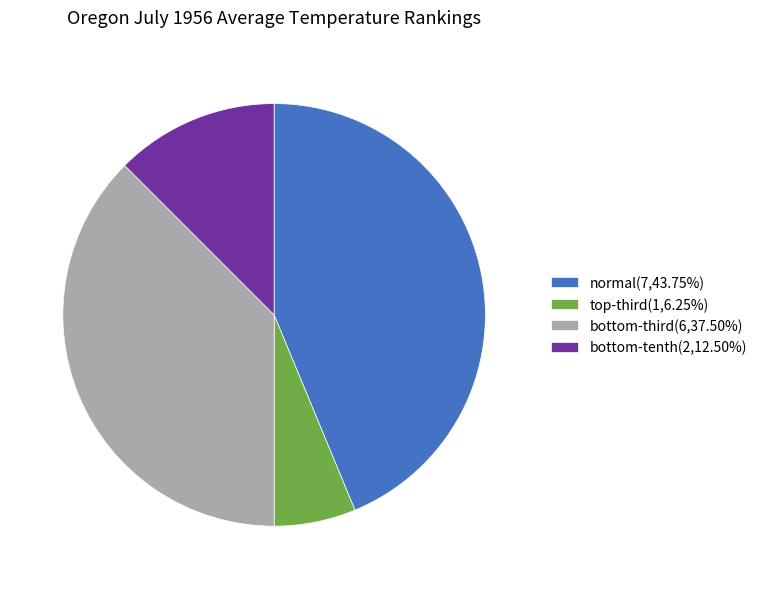

Does normal account for over 50% of the chart?

No